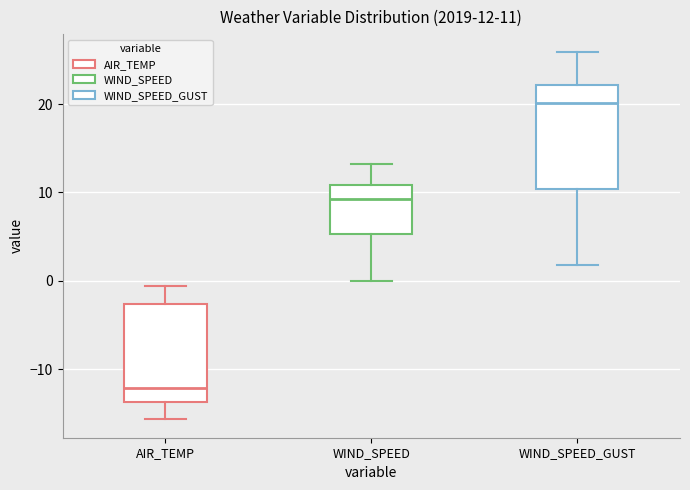

Which box has the highest median line?

WIND_SPEED_GUST